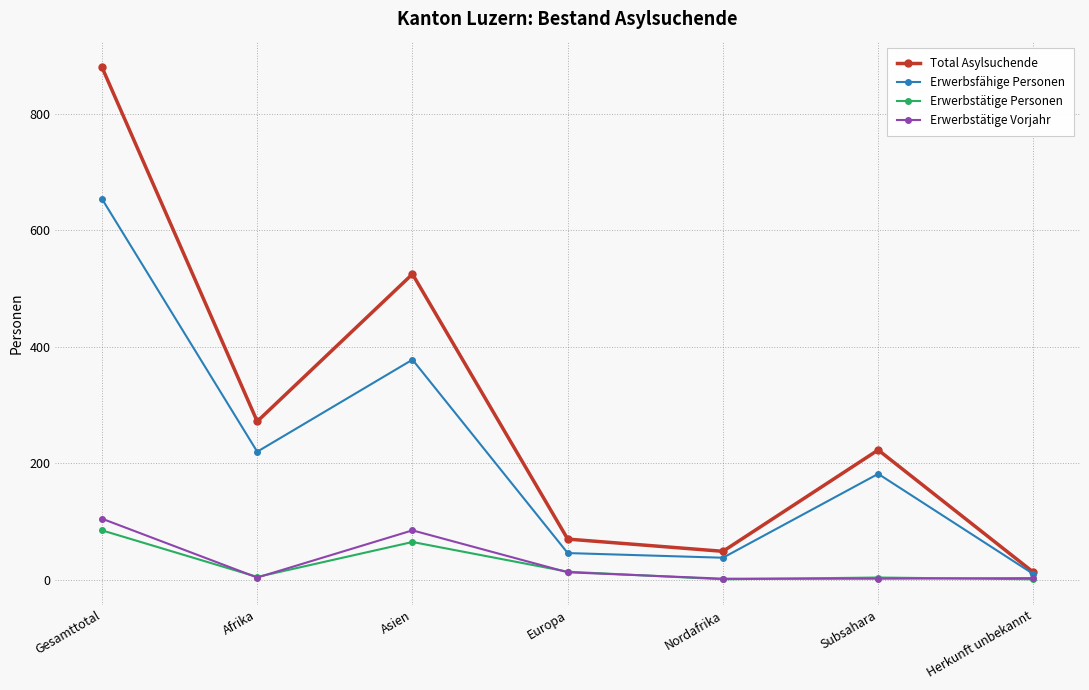

What is the difference between the highest and lowest values at Europa?

57